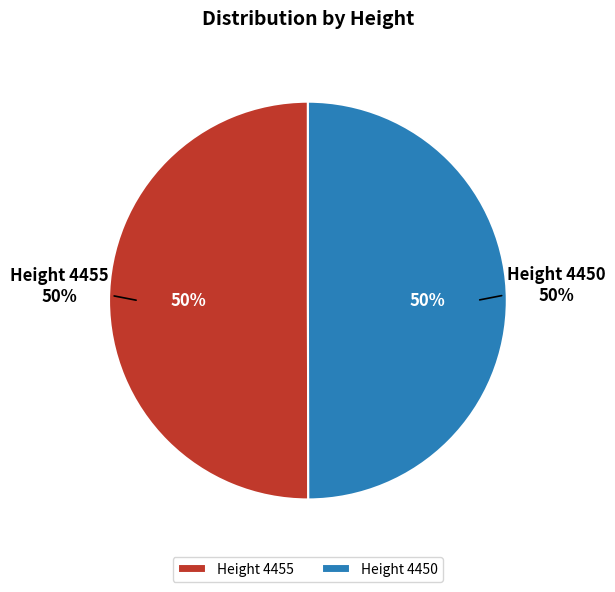

Is there any slice that represents more than half of the pie?

Yes